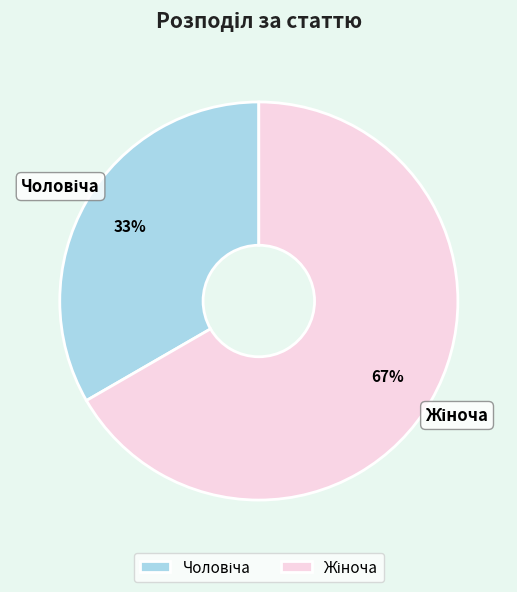

Does any single category account for the majority?

Yes